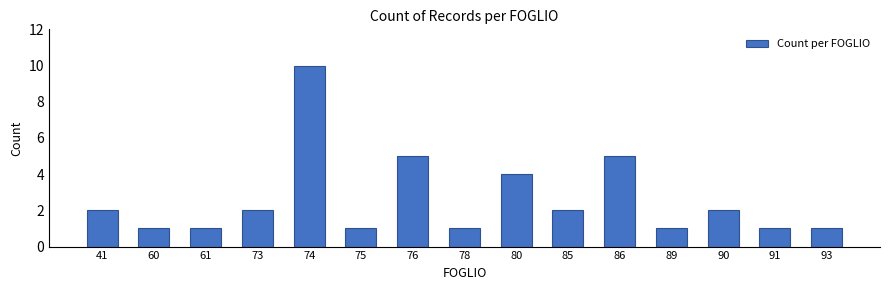

Which has a higher value, 41 or 80?

80